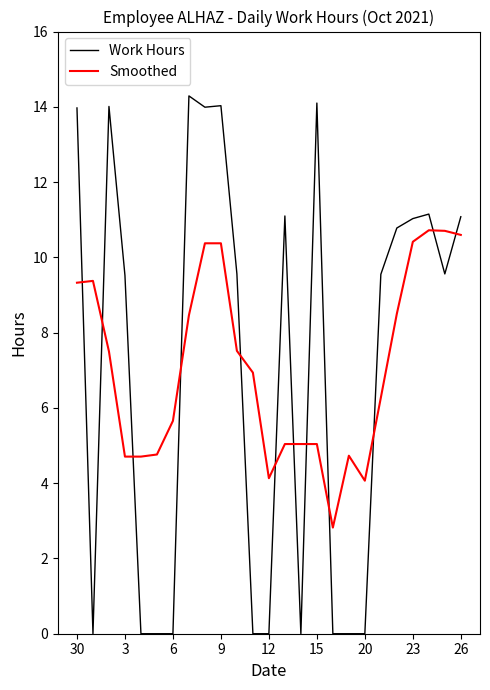

Which series has the largest range (max minus min)?

Work Hours